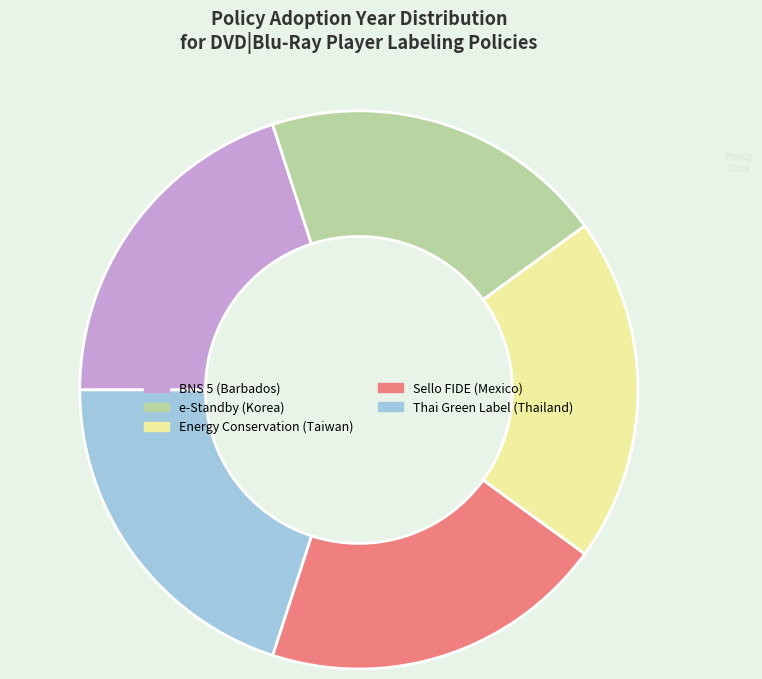

Do BNS 5 (Barbados) and e-Standby (Korea) together represent more than half of the pie?

No